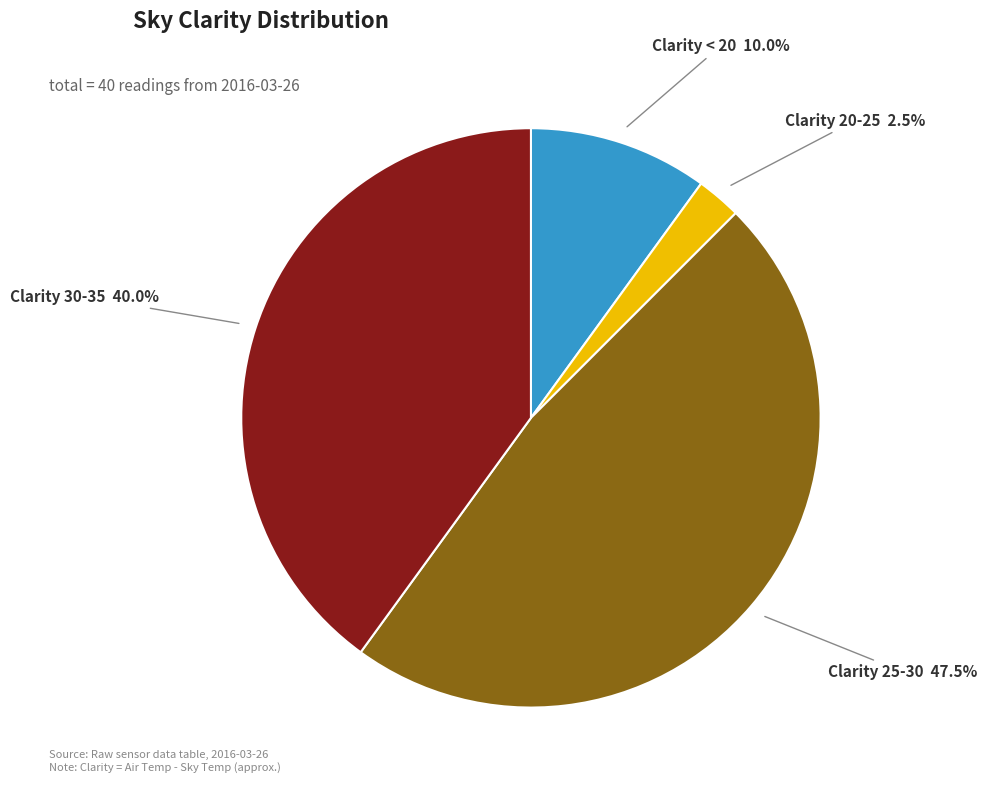

To the nearest percent, what is the average slice percentage?

25%